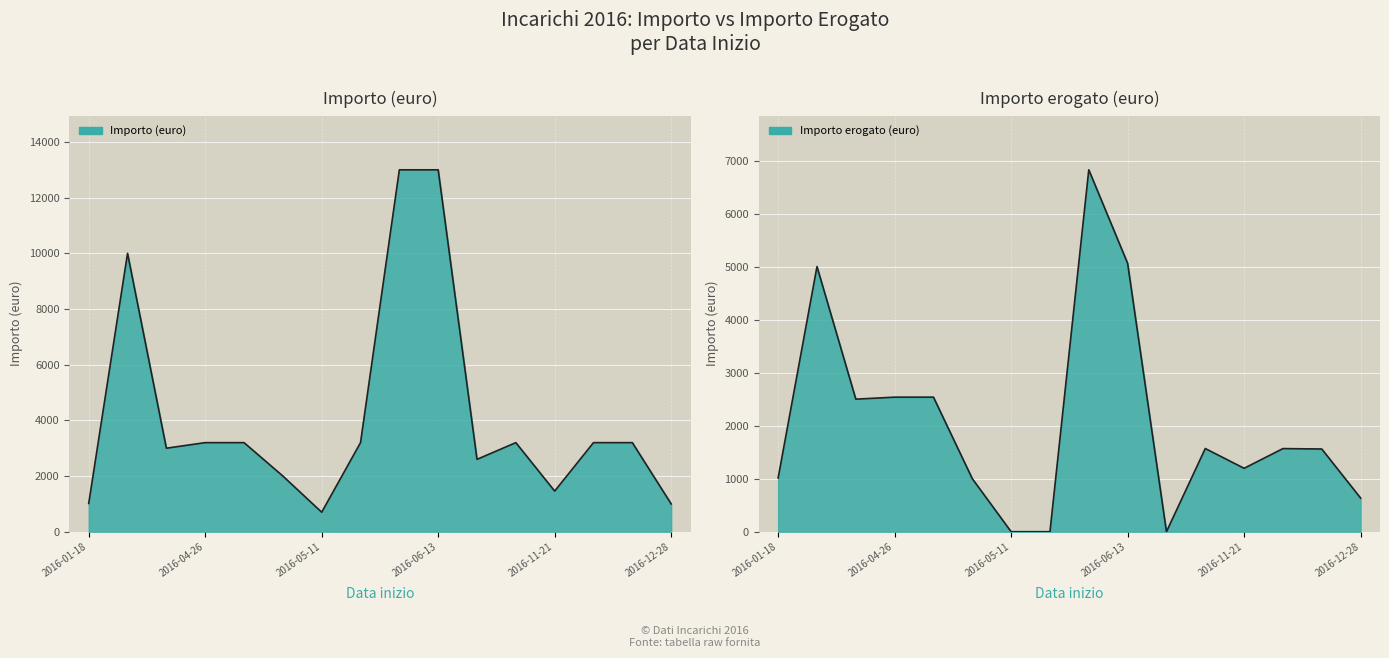

Is the value of Importo erogato (euro) at 2016-05-23 greater than the value of Importo (euro) at 2016-09-27?

No